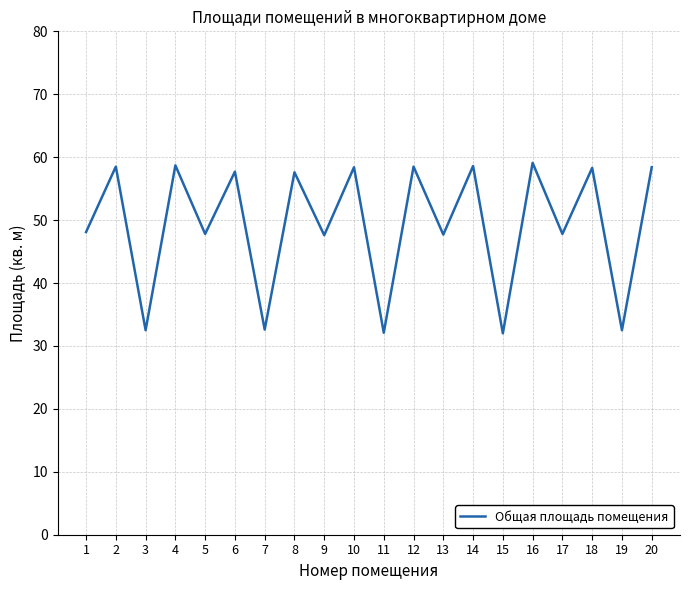

At which category does the data reach its first local peak?

2